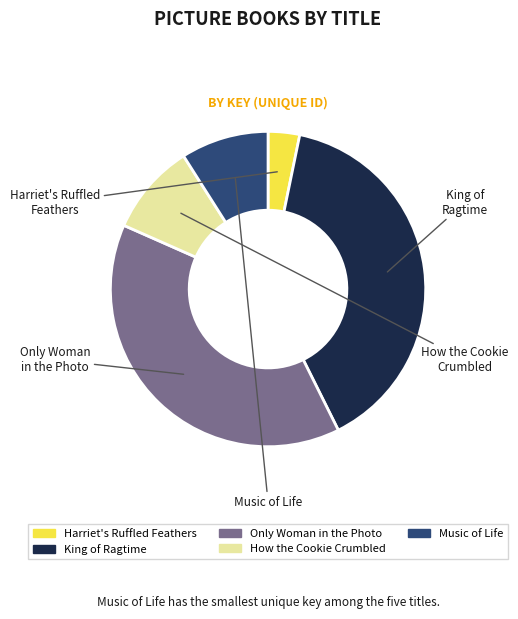

To the nearest percent, what is the difference between the How the Cookie Crumbled and Harriet's Ruffled Feathers slice percentages?

6%